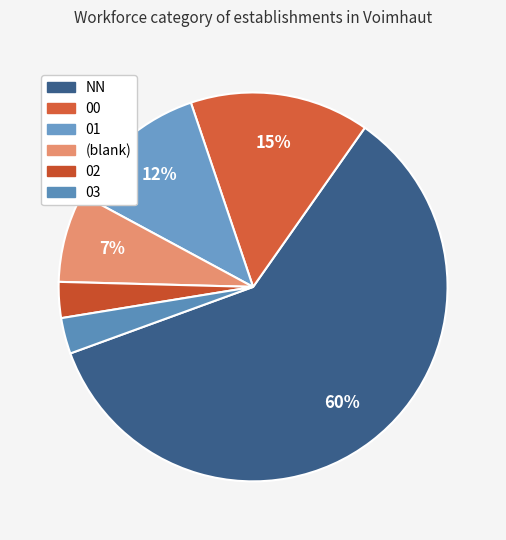

Between 03 and 02, which is larger?

02